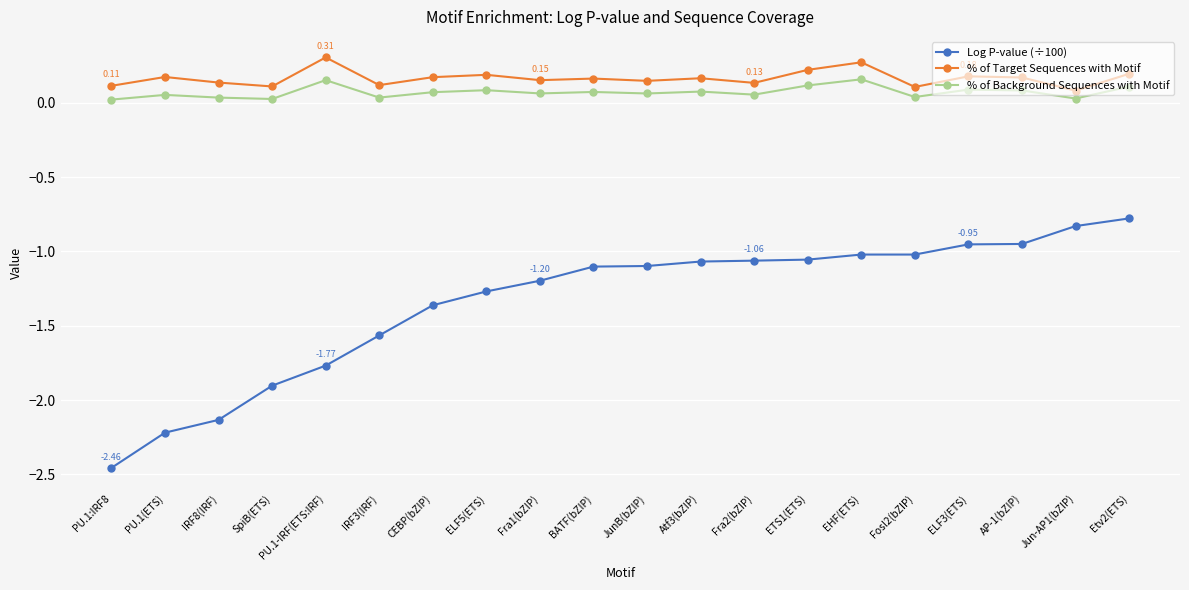

True or false: % of Background Sequences with Motif and Log P-value (÷100) cross at least once.

False